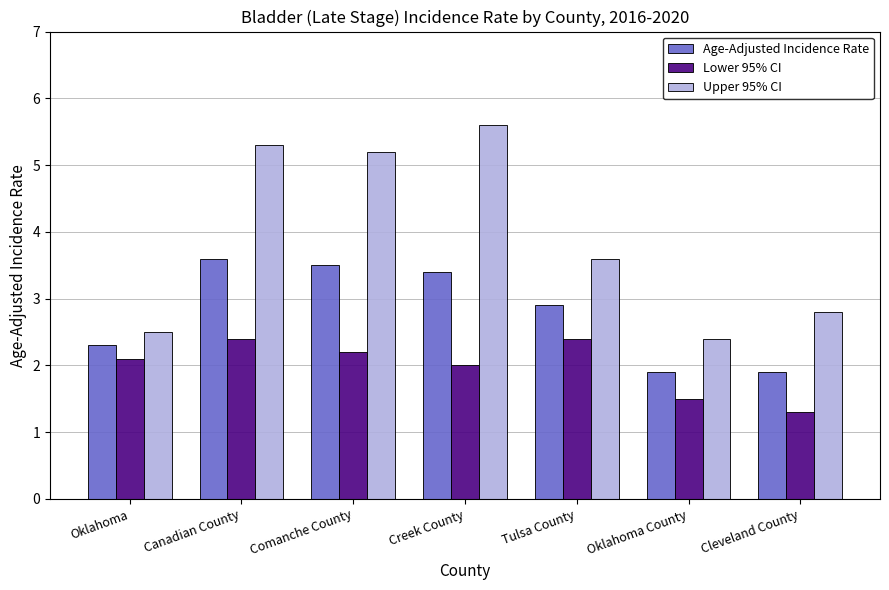

At Oklahoma County, list the series in order from largest to smallest.

Upper 95% CI, Age-Adjusted Incidence Rate, Lower 95% CI